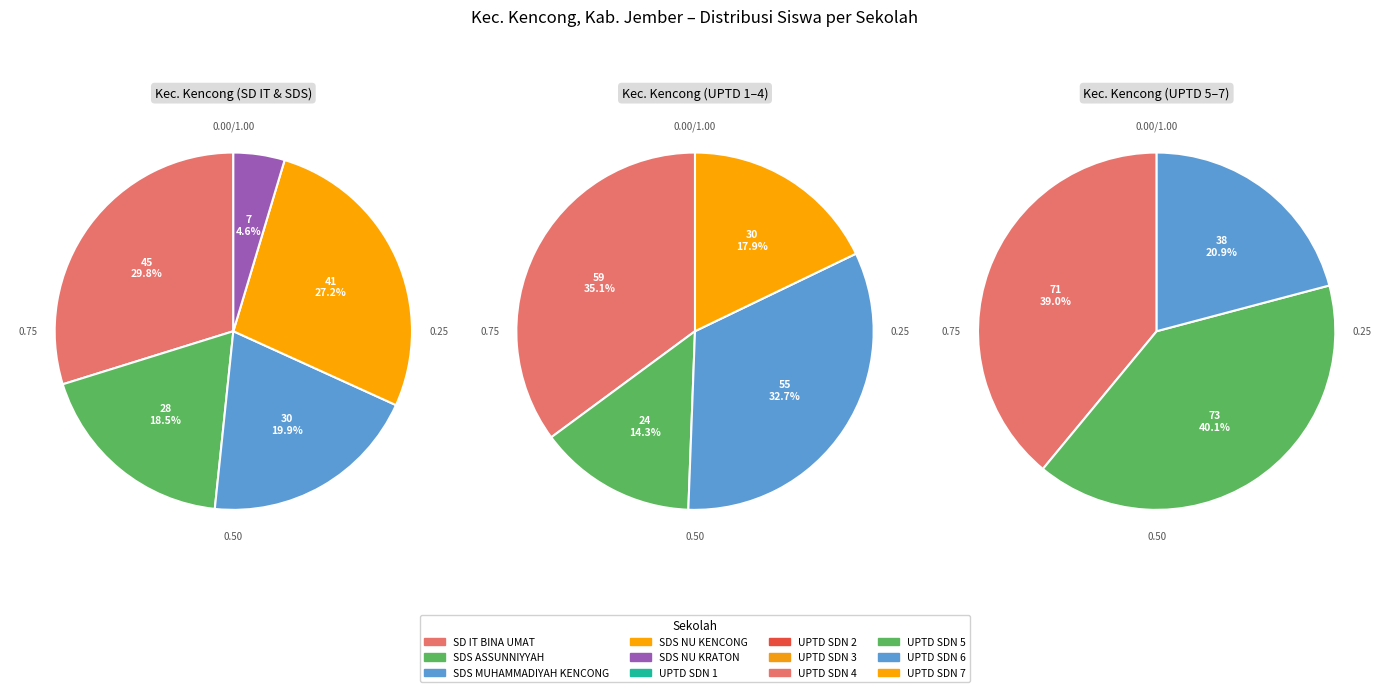

Count the number of slices in the pie.

12